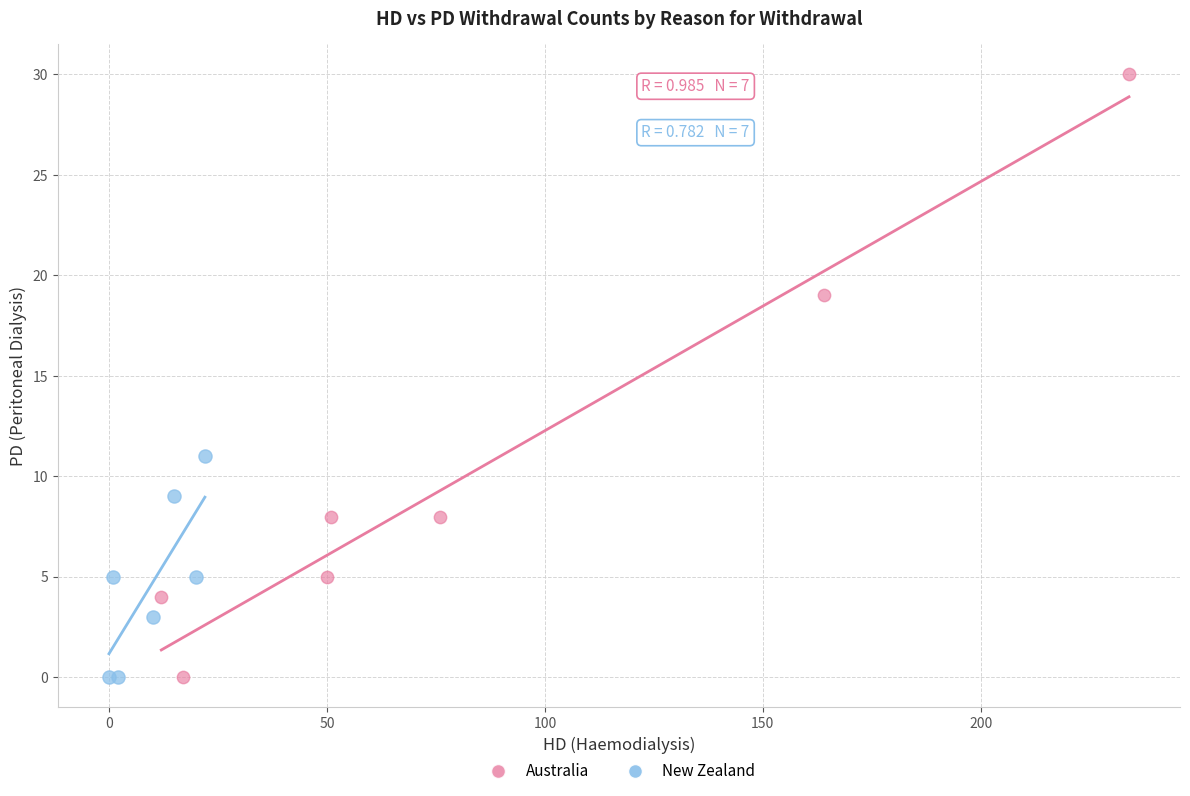

Which series contains the highest Y value?

Australia